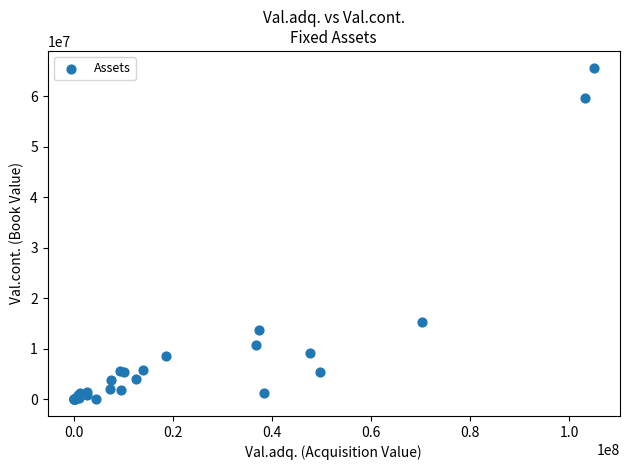

What Y value in the scatter plot is closest to 32849225?

15341005.0